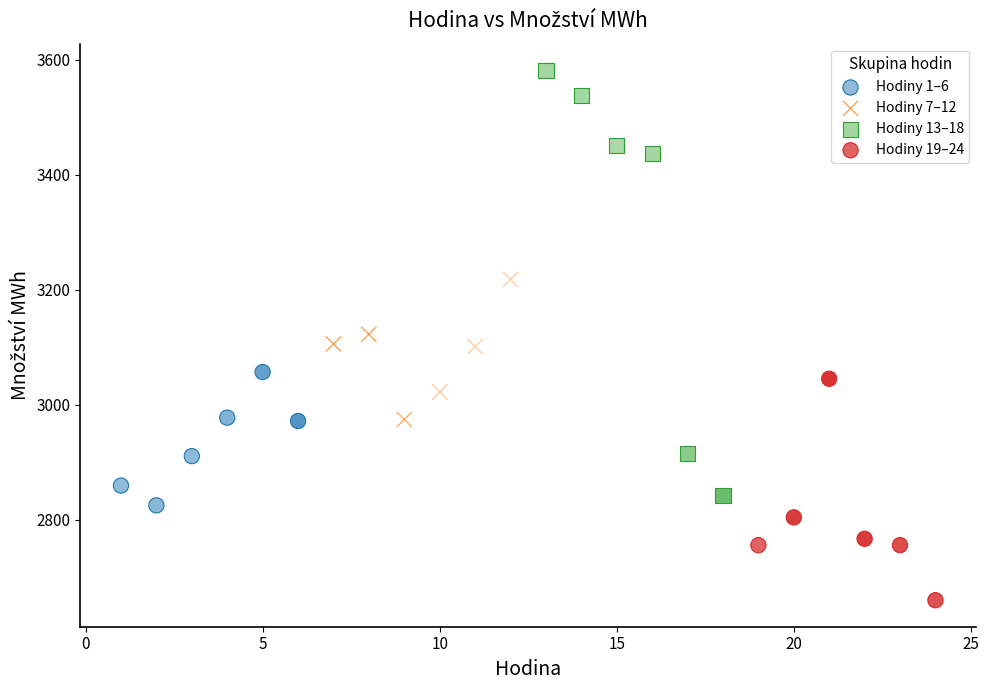

Which series has the largest Y range (max minus min)?

Hodiny 13–18